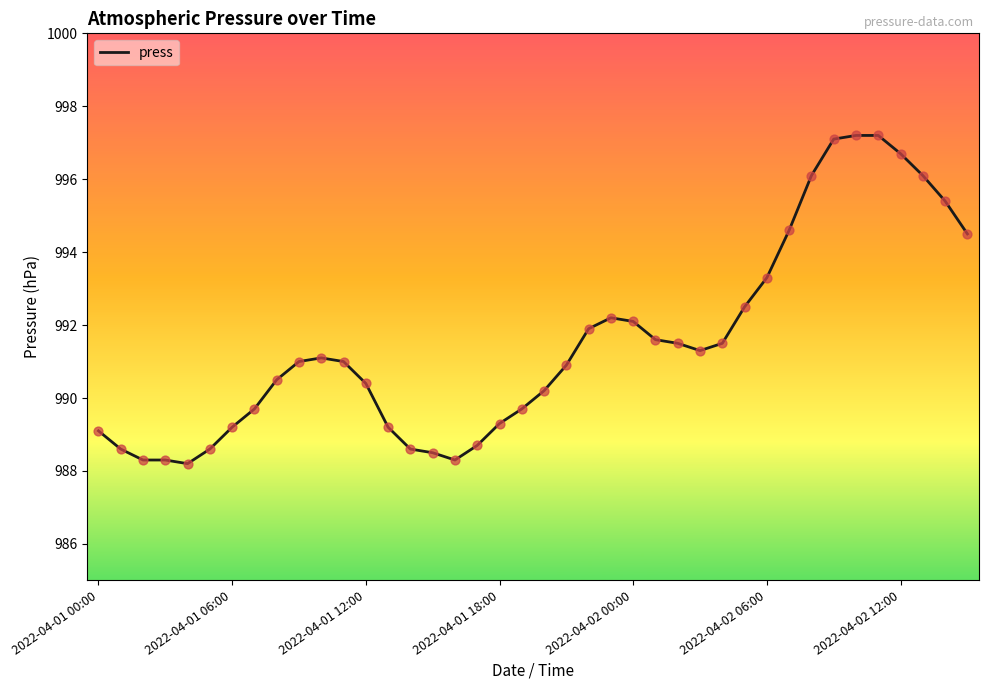

What is the minimum value shown in the chart?

988.2